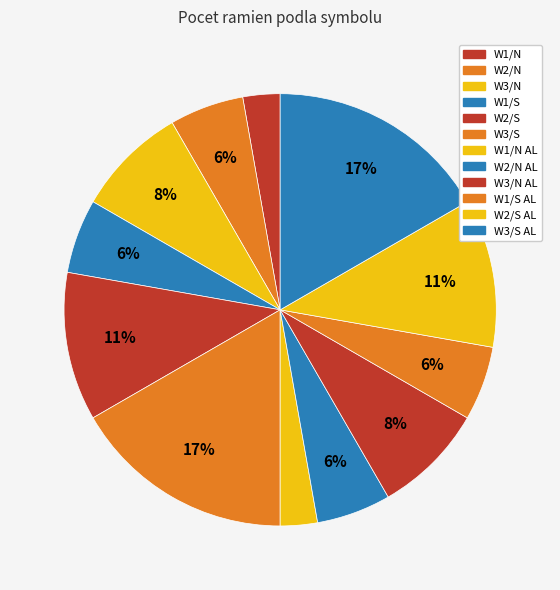

Does any single category account for the majority?

No